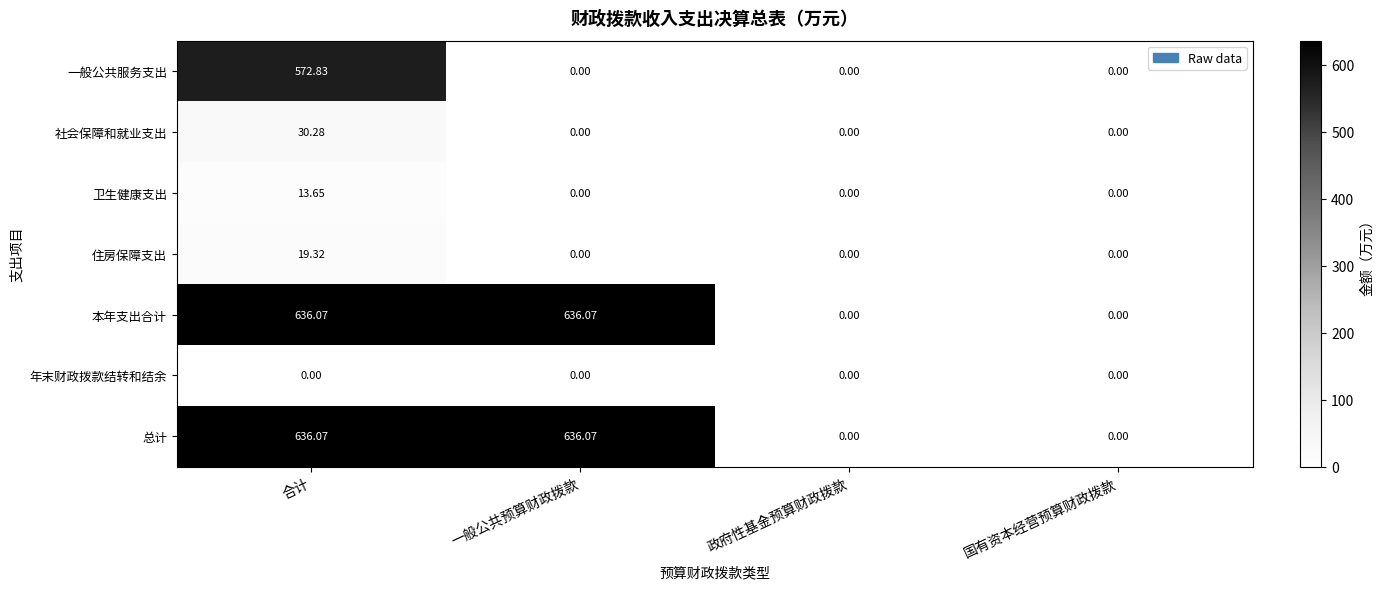

Is the value of 社会保障和就业支出 at 合计 greater than the value of 住房保障支出 at 国有资本经营预算财政拨款?

Yes